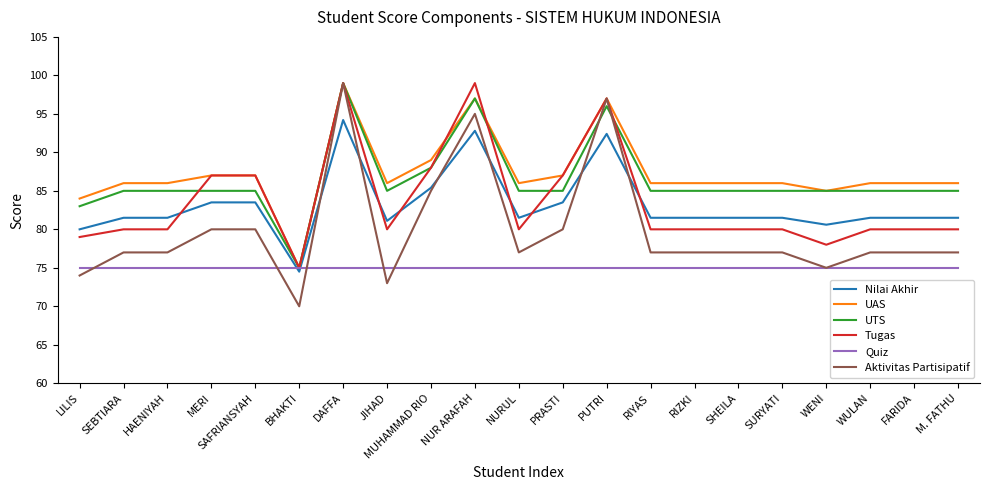

At which category is the sum across all series the highest?

DAFFA